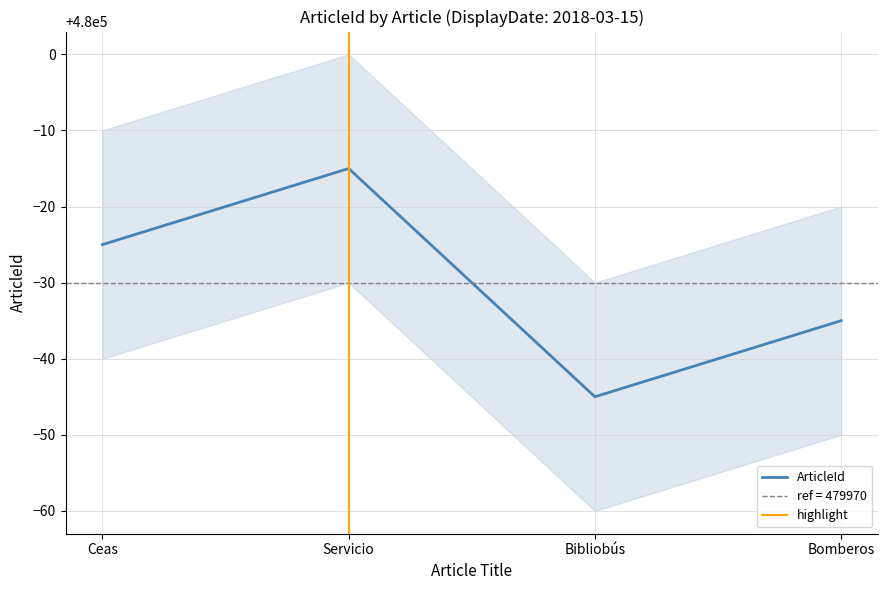

Approximately how many times larger is the value at Bomberos compared to Ceas?

1.0